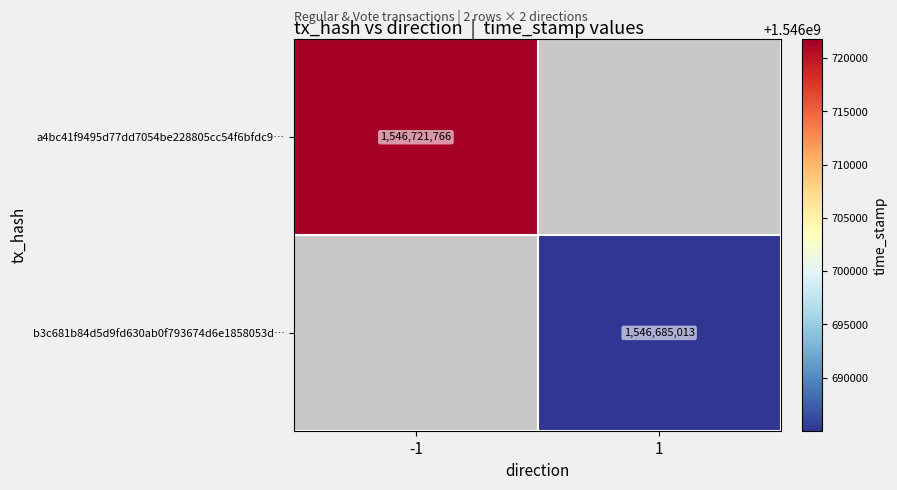

Is it true that a4bc41f9495d77dd7054be228805cc54f6bfdc9… equals 2546469929 at -1?

False